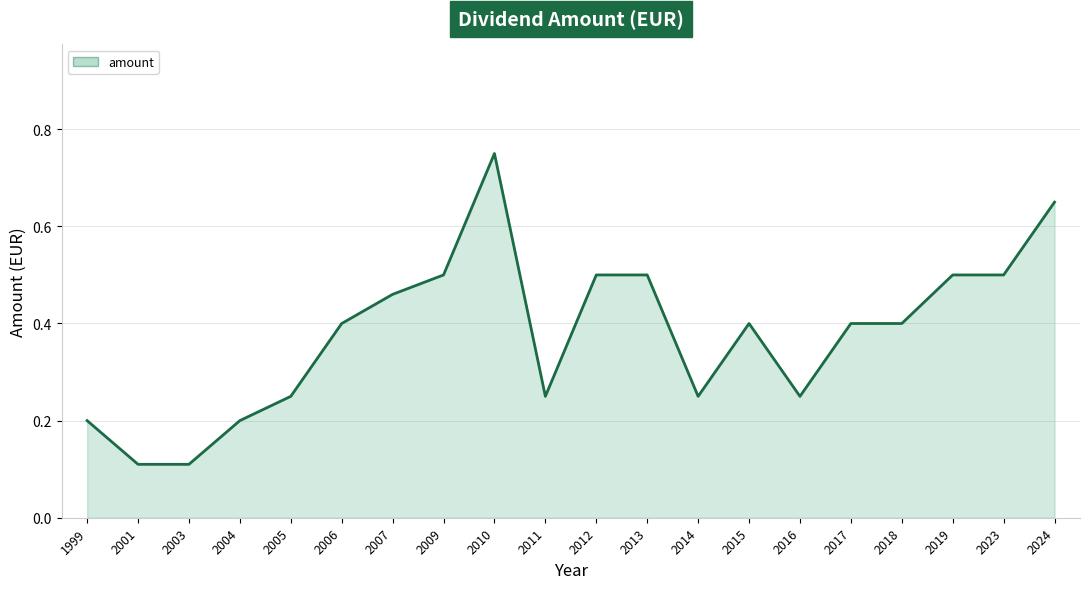

At which category does the chart reach its peak across all series?

2010